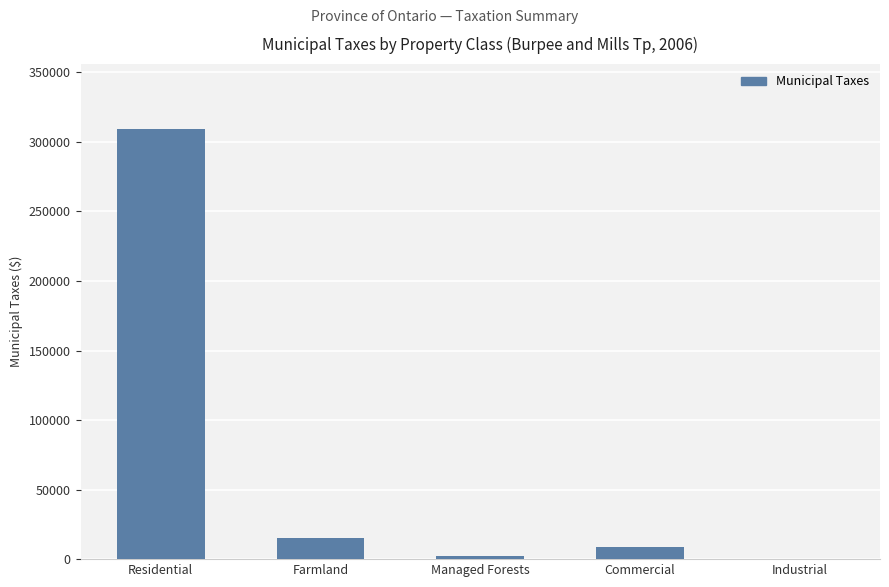

Count the number of categories in the chart.

5